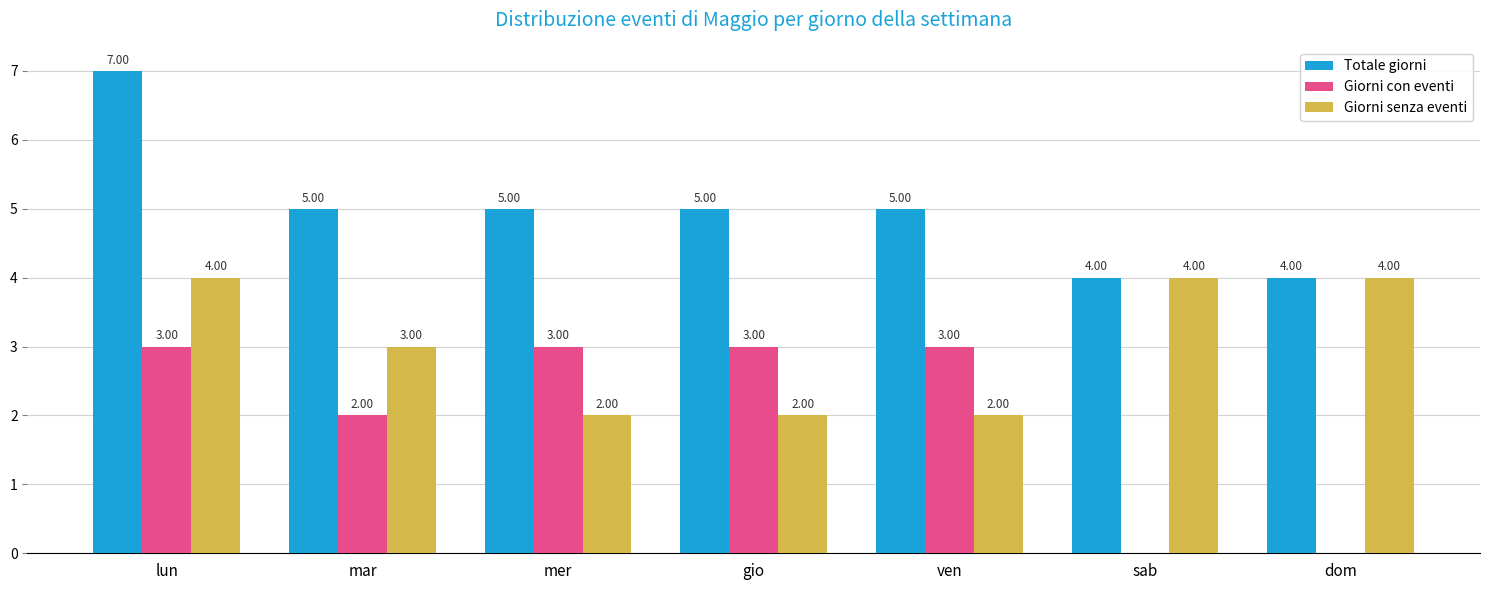

Reading right to left, transcribe all the data shown in this chart.

Totale giorni: 4	4	5	5	5	5	7
Giorni con eventi: 0	0	3	3	3	2	3
Giorni senza eventi: 4	4	2	2	2	3	4